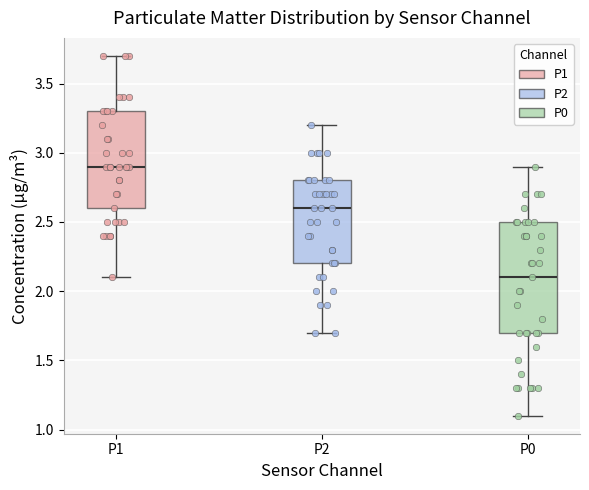

Which box's median line is the lowest?

P0